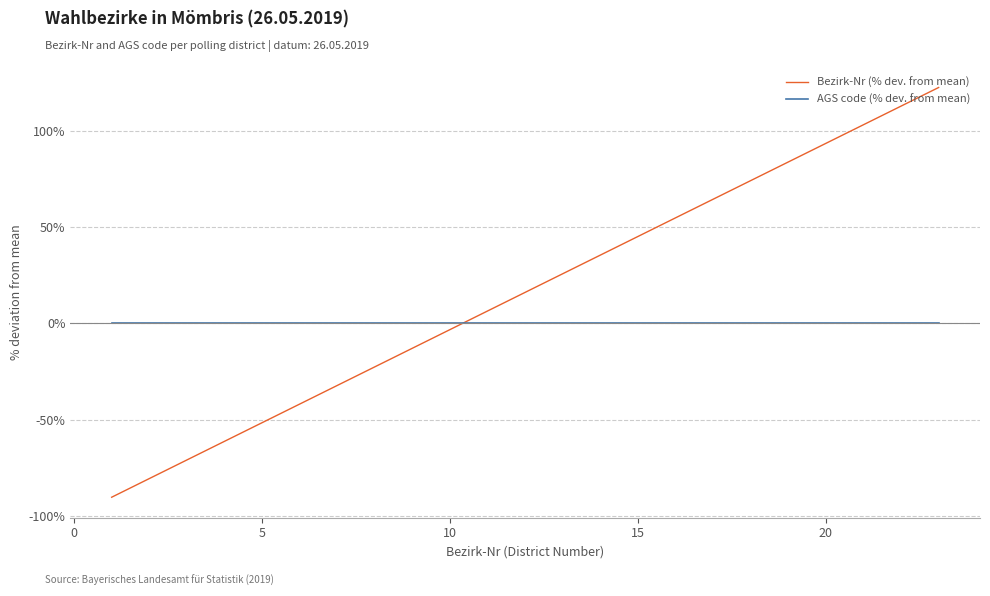

After their last crossing, which series has the higher values: AGS code (% dev. from mean) or Bezirk-Nr (% dev. from mean)?

Bezirk-Nr (% dev. from mean)